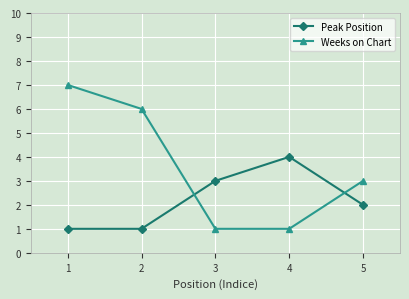

How many series are shown in this chart?

2